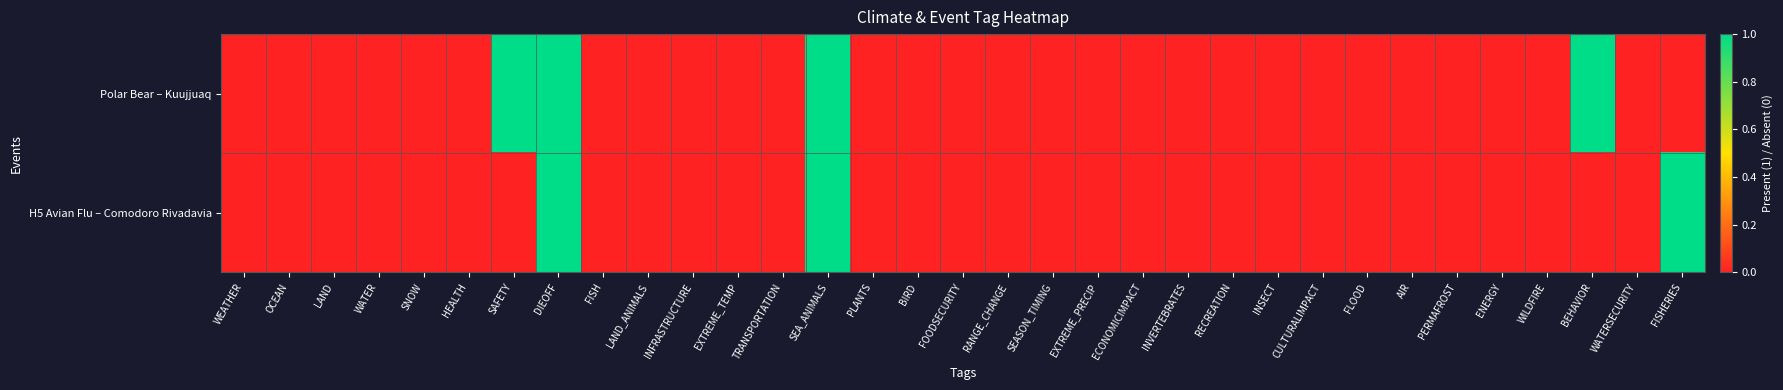

At which category does the chart reach its peak across all series?

SAFETY